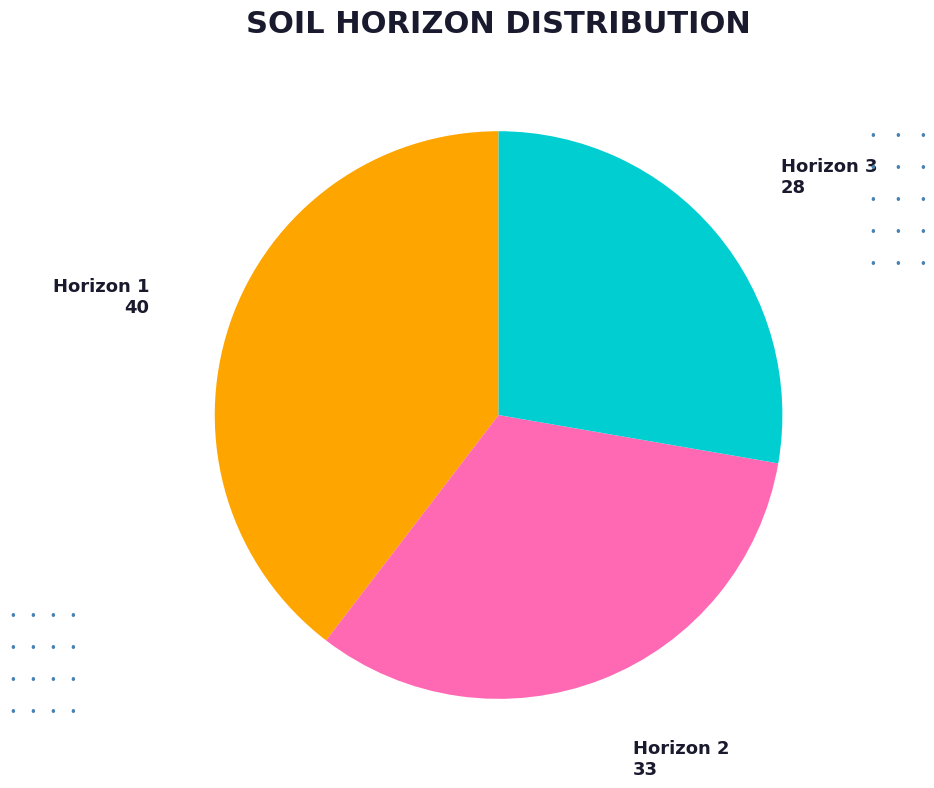

How many segments does this pie chart have?

3